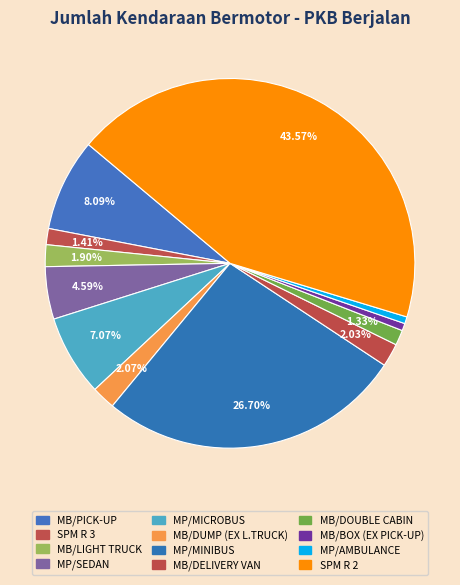

To the nearest percent, what is the combined percentage of MP/SEDAN and MP/AMBULANCE?

5%